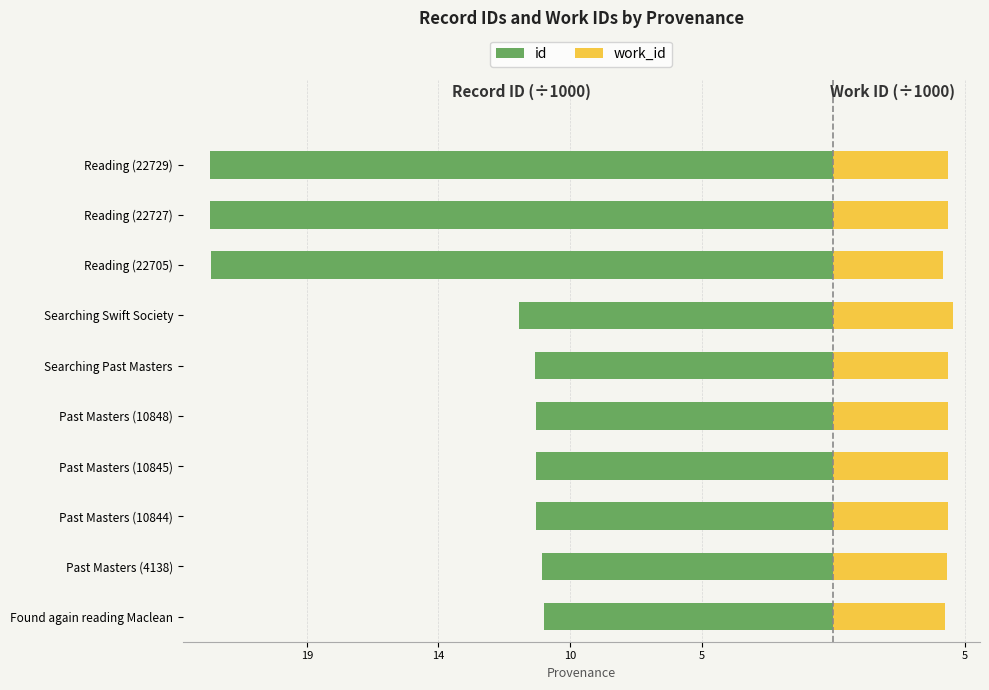

Reading left to right, extract all data points from this chart.

id: -10.5	-10.6	-10.8	-10.8	-10.8	-10.9	-11.5	-22.7	-22.7	-22.7
work_id: 4.1	4.1	4.2	4.2	4.2	4.2	4.4	4.0	4.2	4.2